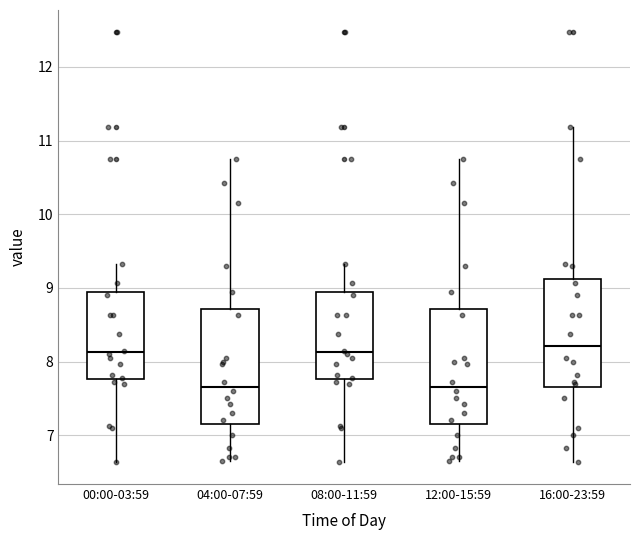

Reading left to right, read every box against the y-axis: the position of its median line, the range the box covers, and the ends of its whiskers. The values are not printed on the chart, so give them approximately, as read against the axis.

00:00-03:59: median 8.1, box 7.8 to 8.9, whiskers 6.6 to 9.3
04:00-07:59: median 7.7, box 7.2 to 8.7, whiskers 6.7 to 10.8
08:00-11:59: median 8.1, box 7.8 to 8.9, whiskers 6.6 to 9.3
12:00-15:59: median 7.7, box 7.2 to 8.7, whiskers 6.7 to 10.8
16:00-23:59: median 8.2, box 7.7 to 9.1, whiskers 6.6 to 11.2